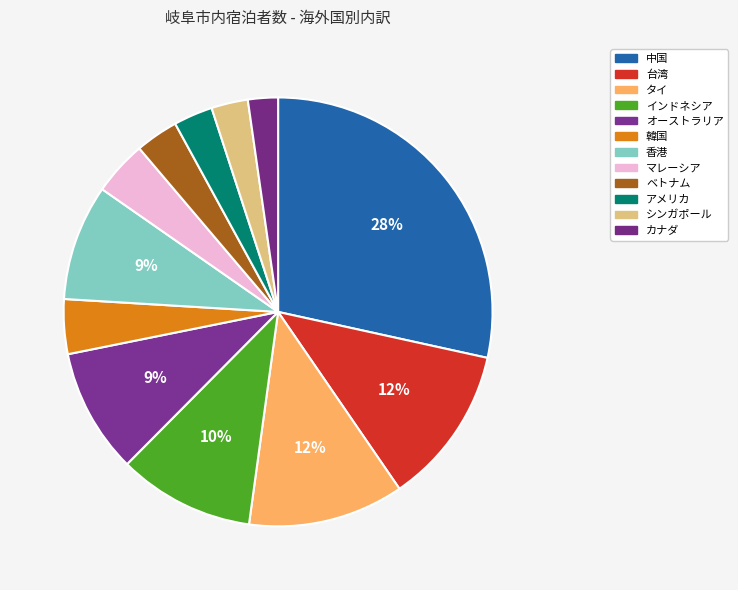

Count the number of slices in the pie.

12